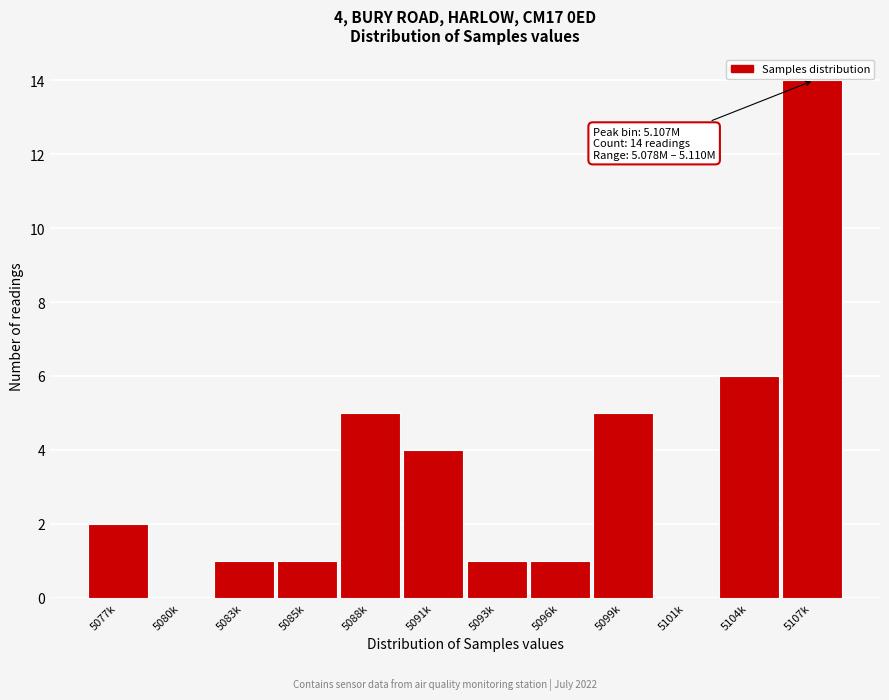

Reading left to right, list all the values displayed in this chart.

5077k=2	5080k=0	5083k=1	5085k=1	5088k=5	5091k=4	5093k=1	5096k=1	5099k=5	5101k=0	5104k=6	5107k=14